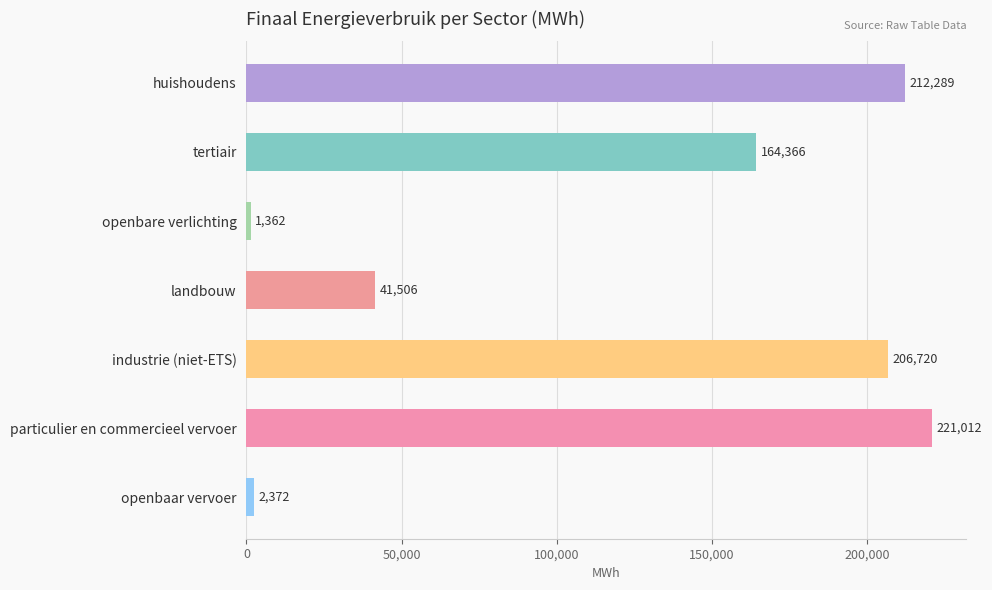

What is the difference between the maximum and minimum values?

219650.1